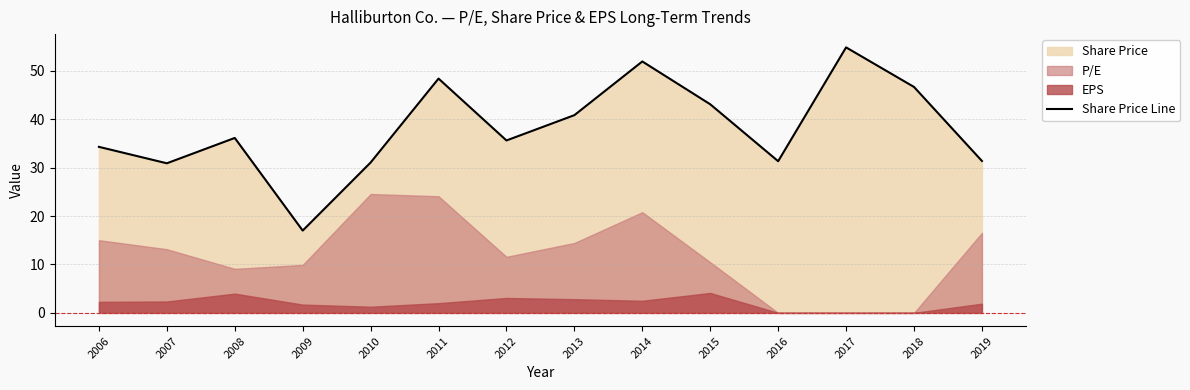

What is the value of the 8th point from the left?

40.9